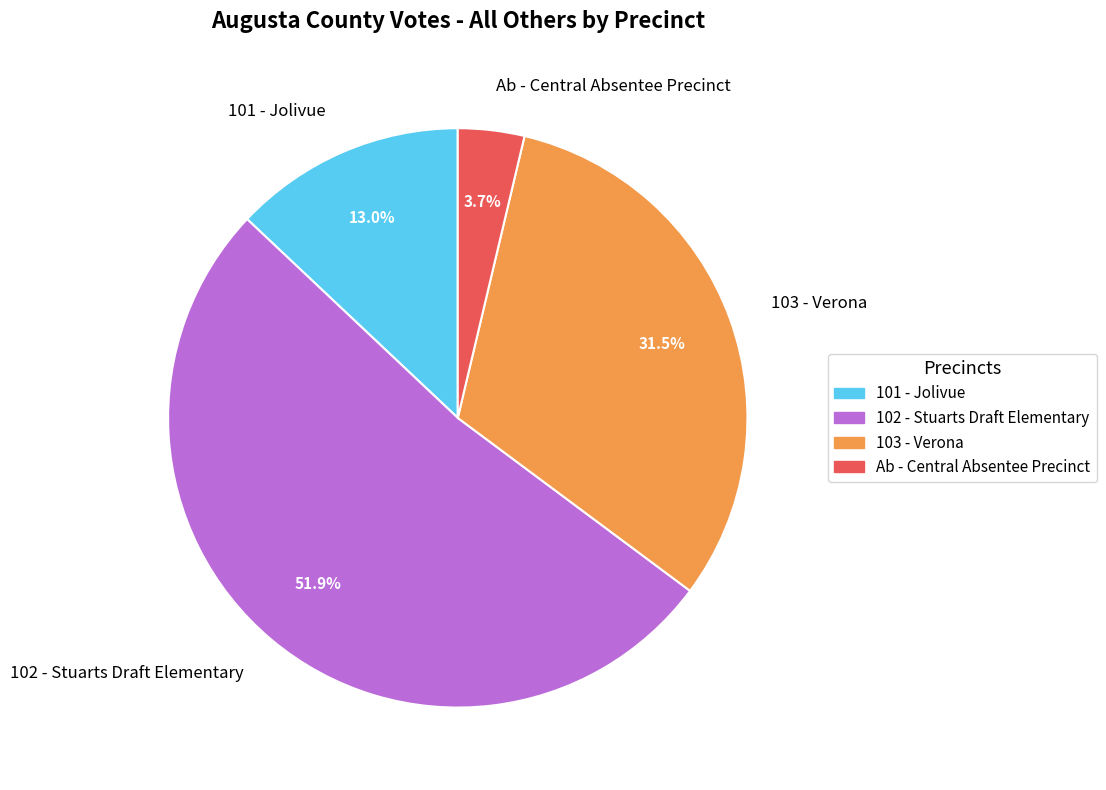

How much of the chart is everything except 103 - Verona?

68.5%